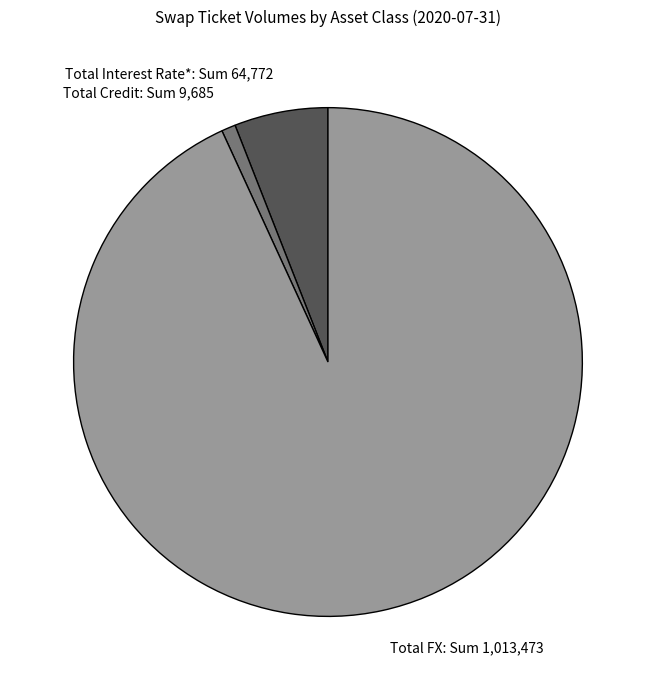

Which slice is the largest?

Total FX